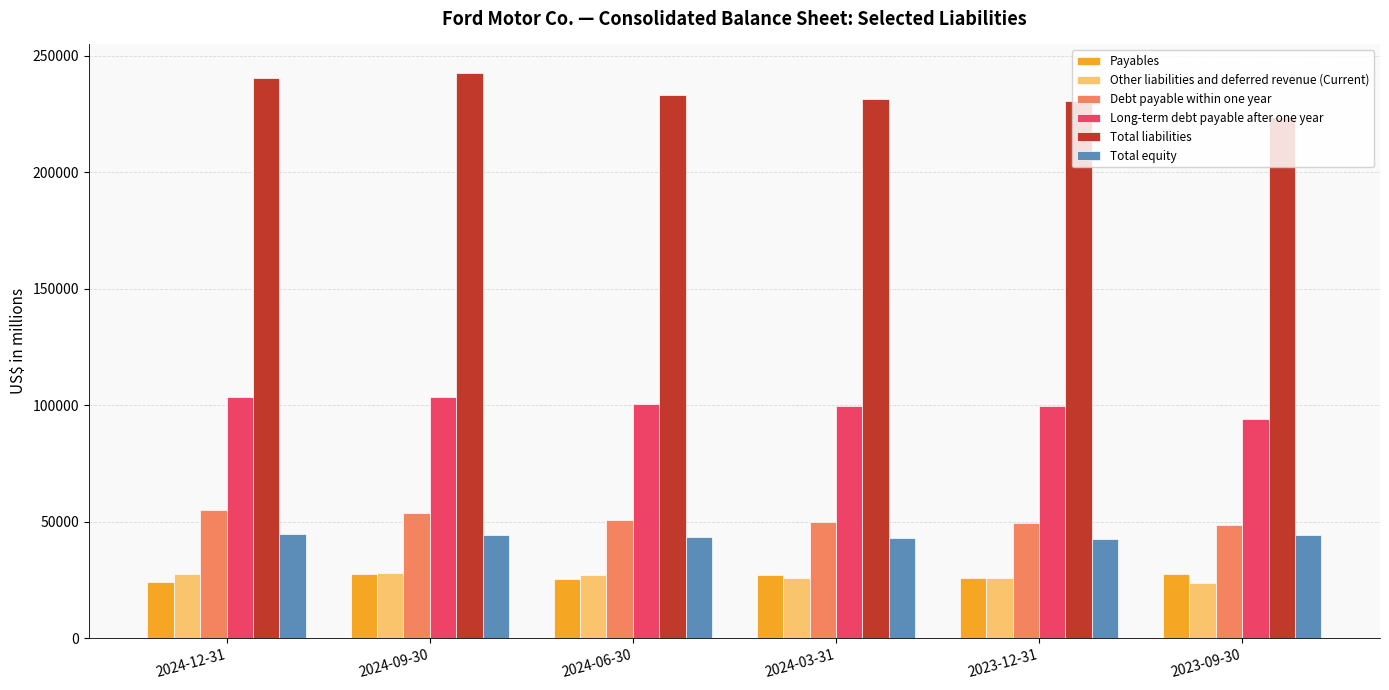

The value of Debt payable within one year at 2023-12-31 is 30039. True or false?

False